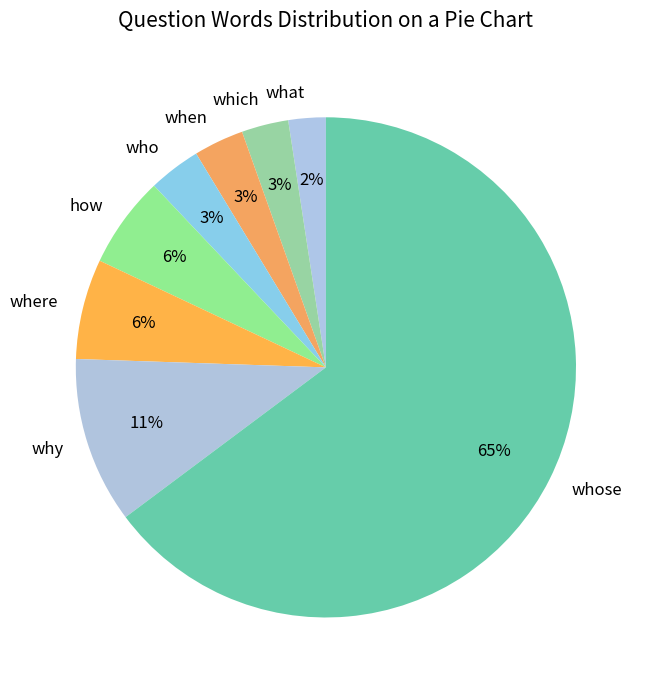

To the nearest percent, what is the average slice percentage?

12%